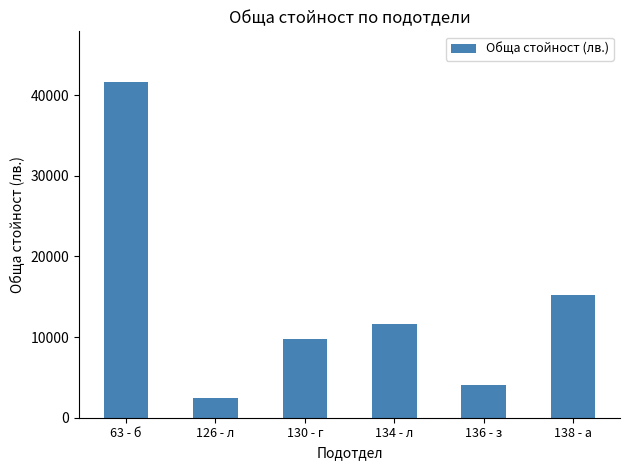

What is the average value?

14128